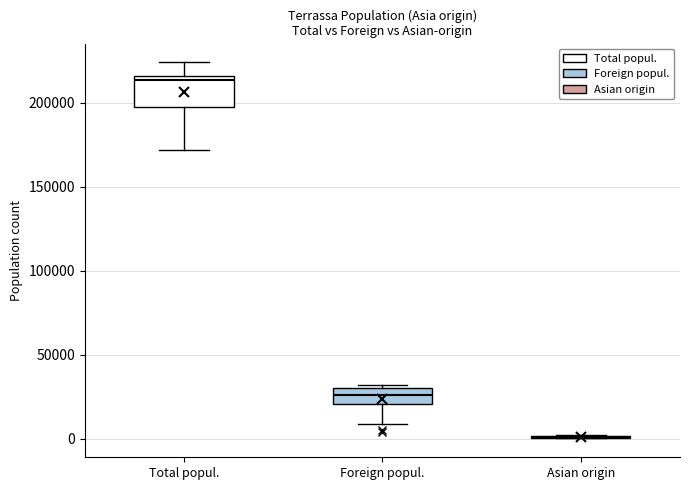

Reading left to right, transcribe this box plot: for each box, give where its median line is, the range the box spans, and where its two whiskers end, as read against the y-axis. The values are not printed on the chart, so give them approximately, as read against the axis.

Total popul.: median 215000 (just below the box's upper edge), box 195000 to 215000, whiskers 170000 to 225000
Foreign popul.: median 25000, box 20000 to 30000, whiskers 10000 to 30000 (just above the box's upper edge)
Asian origin: box collapsed to a line at 0, whiskers 0 to 0